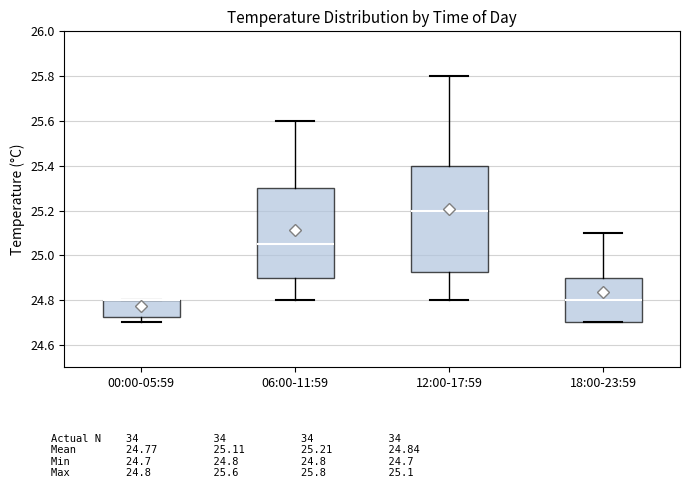

Reading left to right, transcribe this box plot: for each box, give where its median line is, the range the box spans, and where its two whiskers end, as read against the y-axis. The values are not printed on the chart, so give them approximately, as read against the axis.

00:00-05:59: median 24.80 (drawn on the box's upper edge), box 24.72 to 24.80, whiskers 24.70 to 24.80
06:00-11:59: median 25.06, box 24.90 to 25.30, whiskers 24.80 to 25.60
12:00-17:59: median 25.20, box 24.92 to 25.40, whiskers 24.80 to 25.80
18:00-23:59: median 24.80, box 24.70 to 24.90, whiskers 24.70 to 25.10